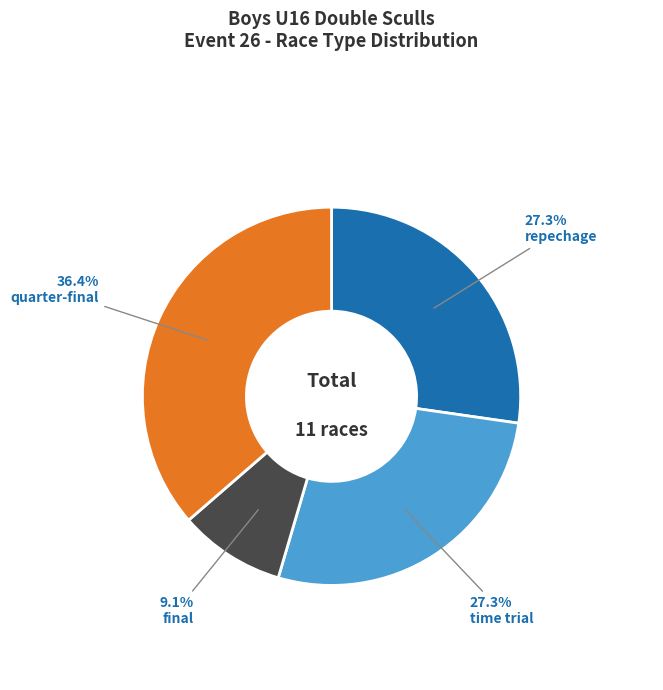

What percentage is NOT represented by repechage?

72.7%